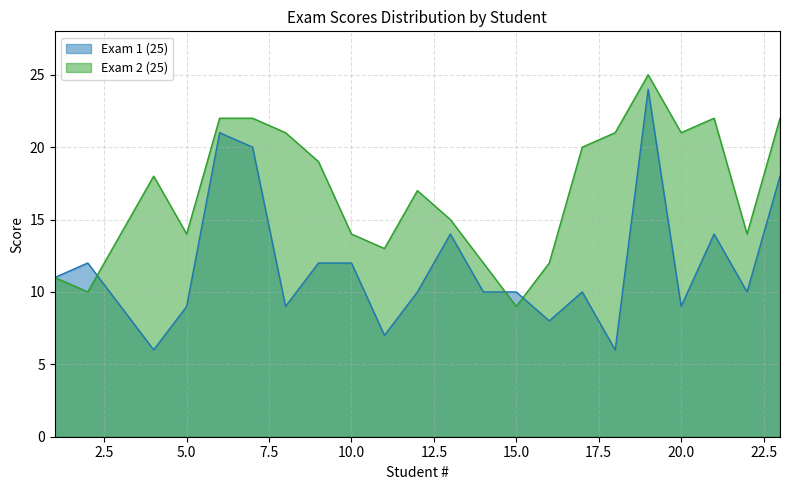

Which series has the largest range (max minus min)?

Exam 1 (25)